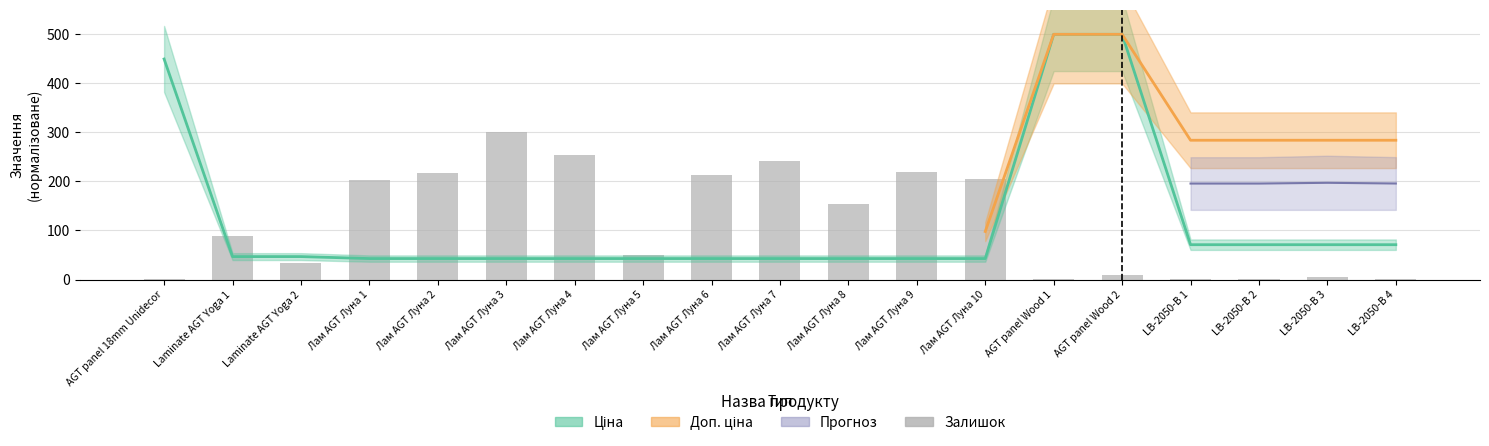

Does the chart contain any negative values?

No